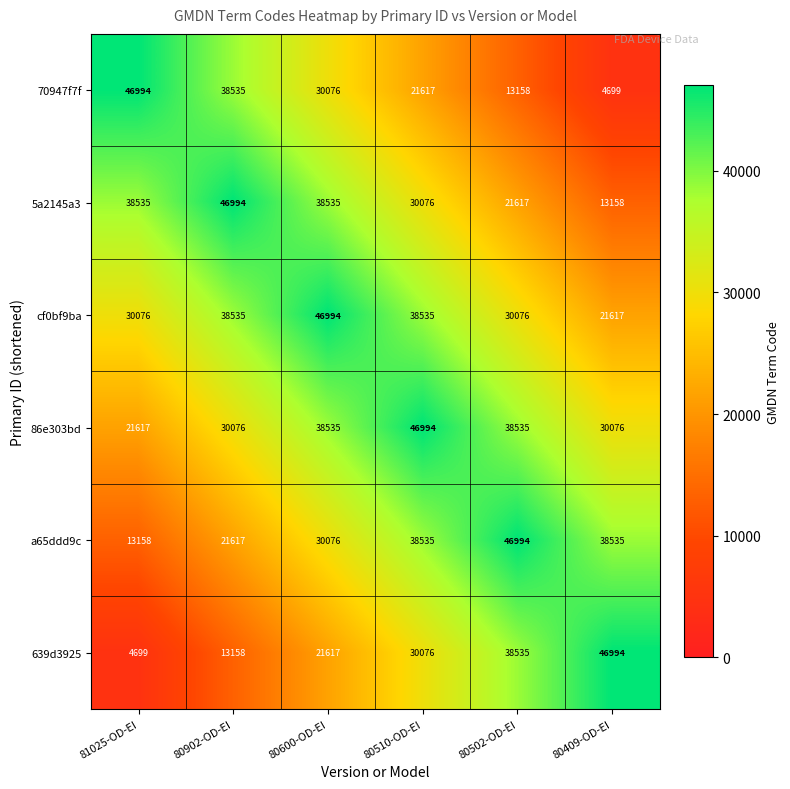

What value does the 639d3925 series have at 80510-OD-EI?

30076